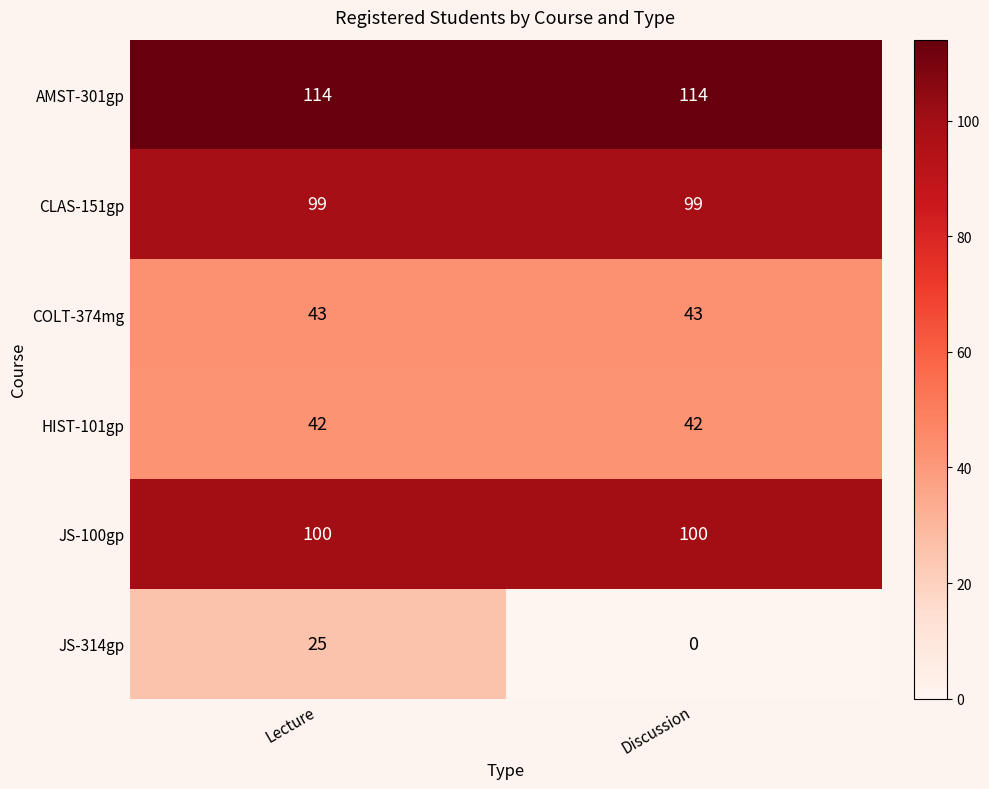

Count the number of data series in this chart.

6